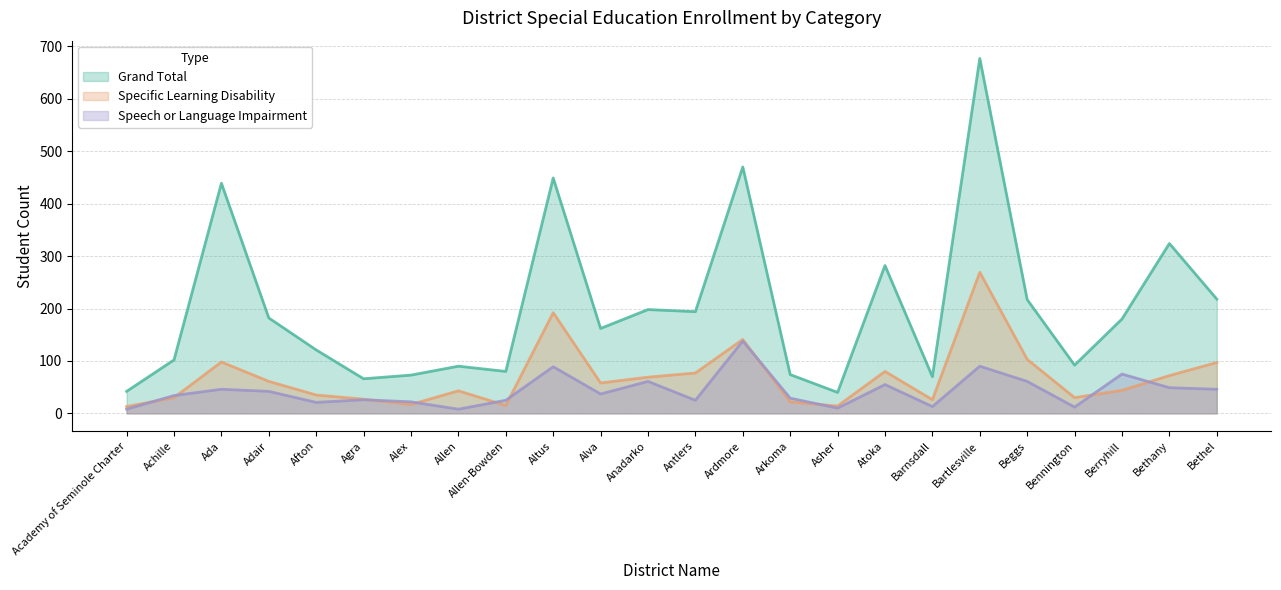

The Specific Learning Disability series shows 58 at Alva. True or false?

True